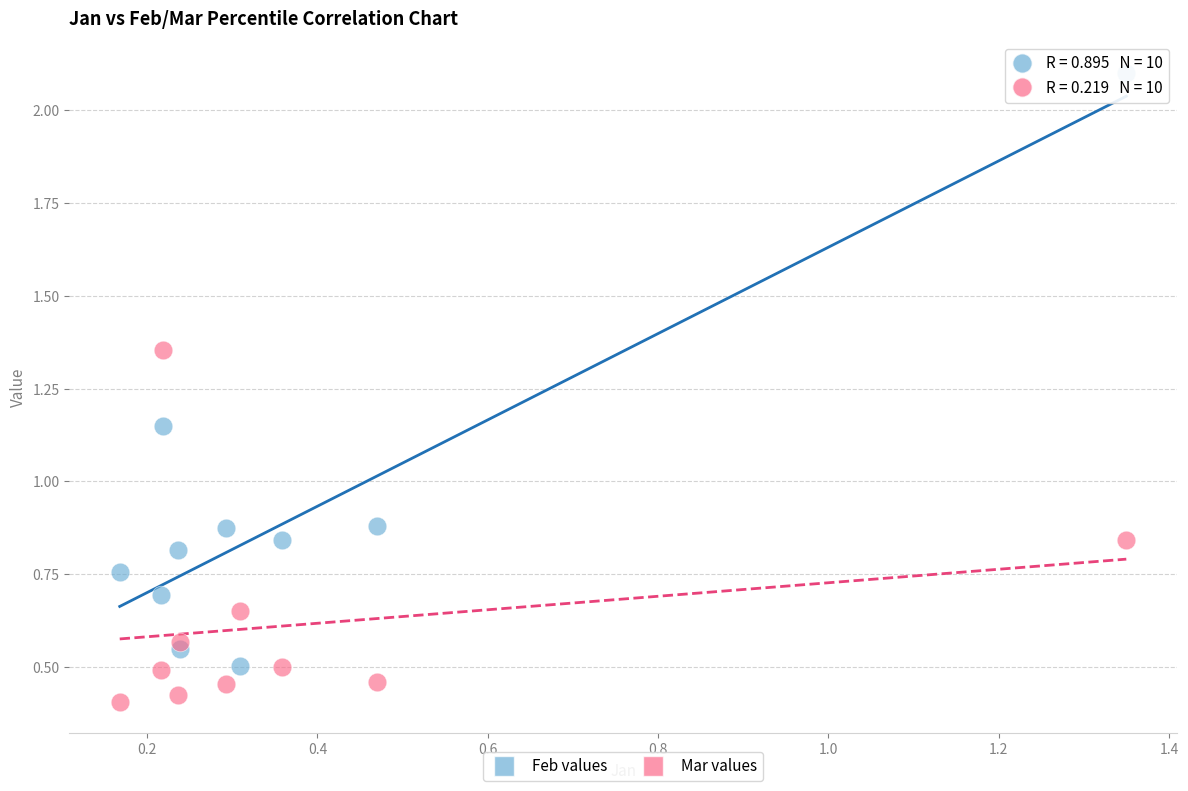

Which series contains the highest Y value?

Feb values